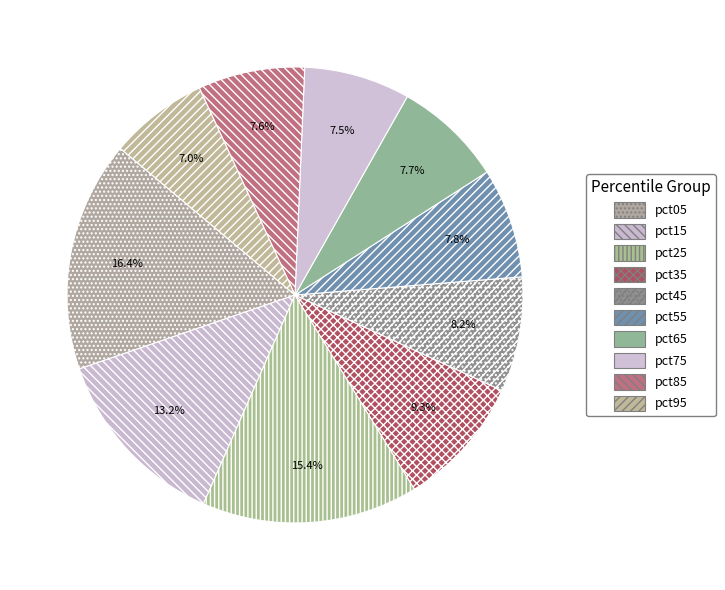

Do pct35 and pct45 together represent more than half of the pie?

No